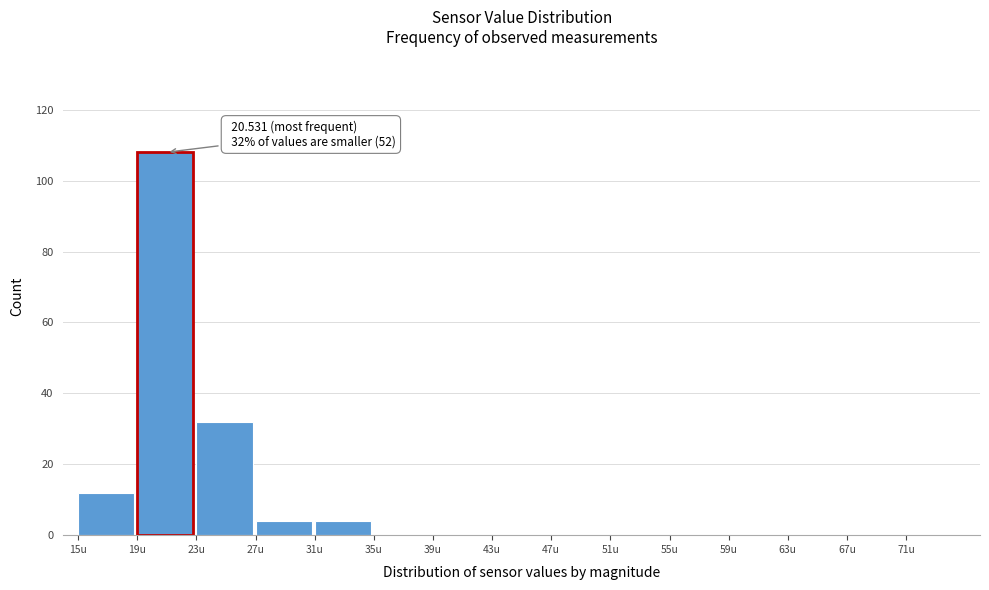

Over which range of the x-axis is the bar tallest?

19 to 23